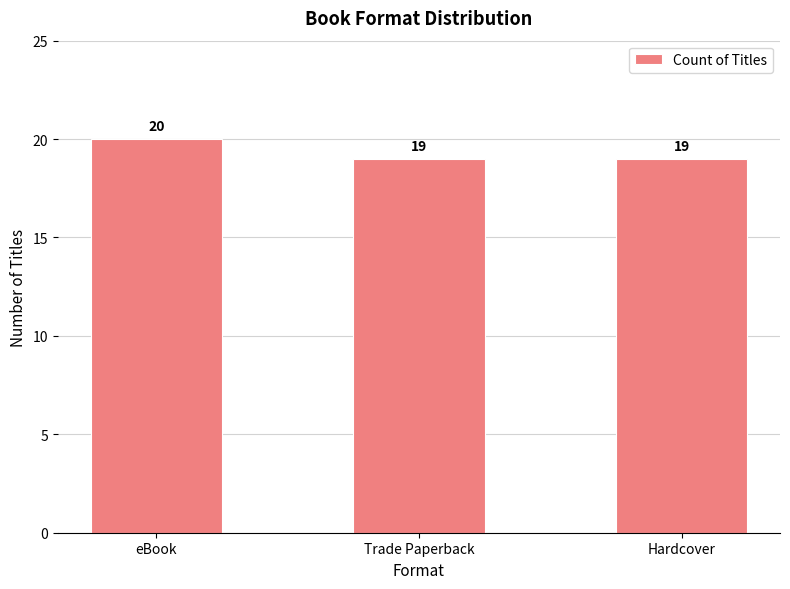

What is the label of the 1st bar from the left?

eBook